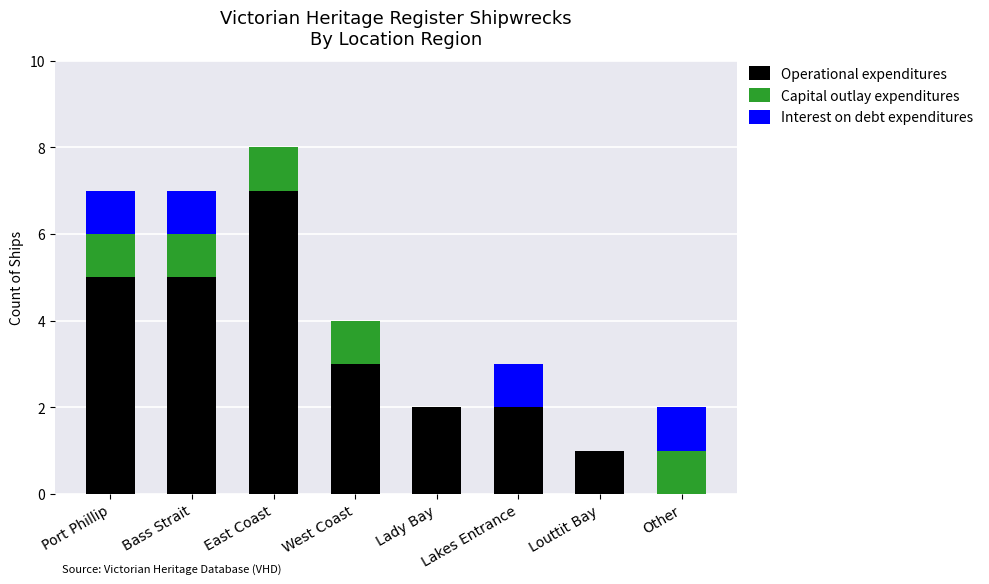

What is the total value across all series at Port Phillip?

7